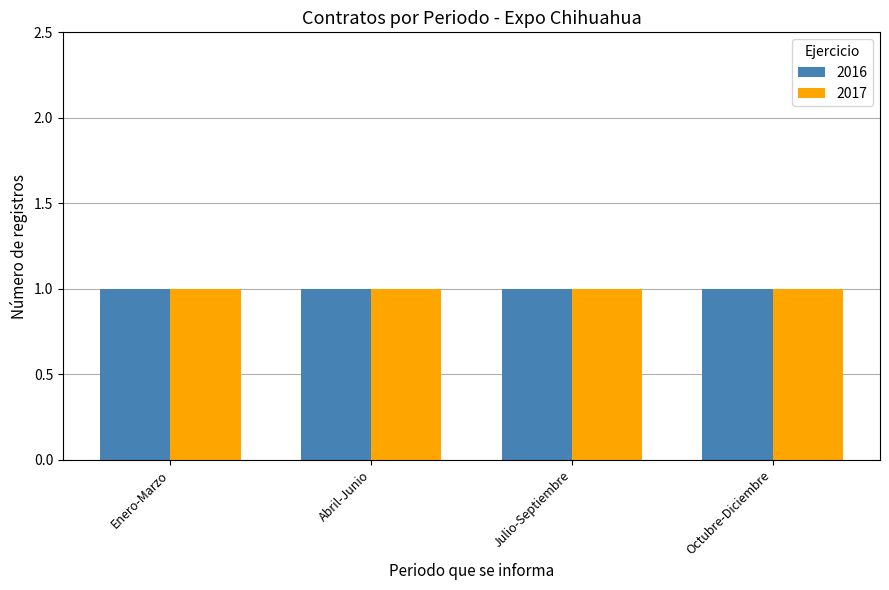

Approximately how many times larger is the value at Enero-Marzo compared to Julio-Septiembre?

1.0